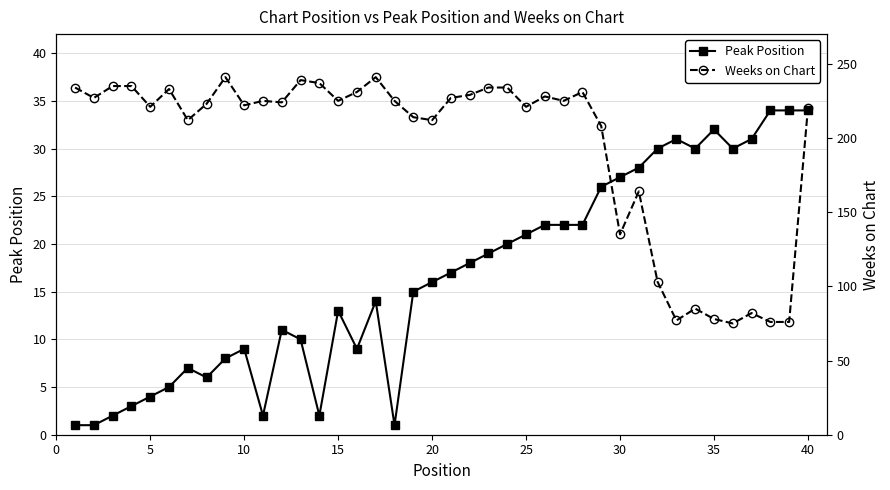

How many data points in Peak Position are less than 17?

20